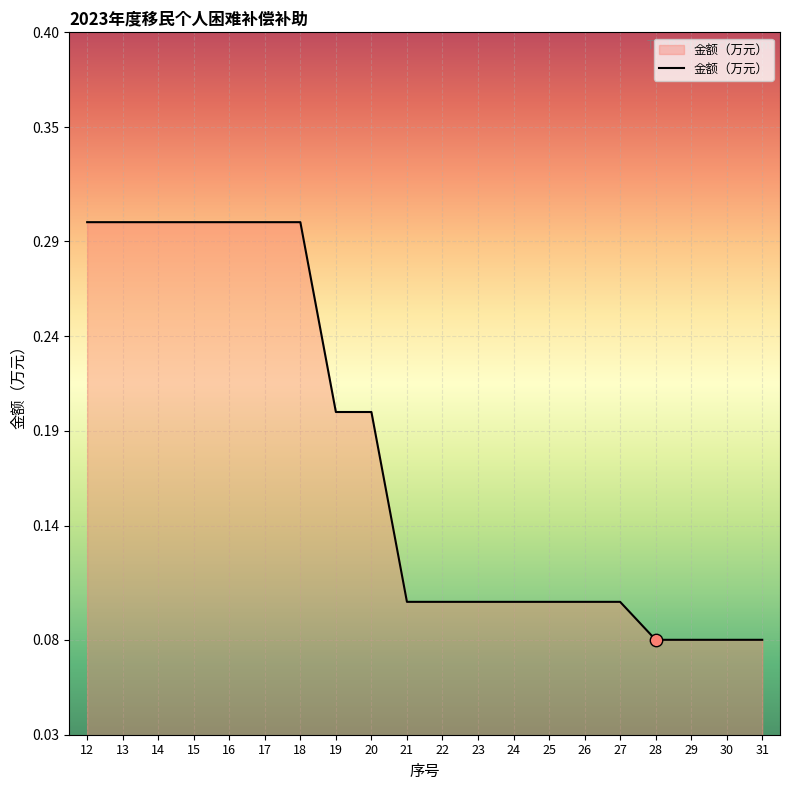

What is the change in value from 16 to 26?

-0.2